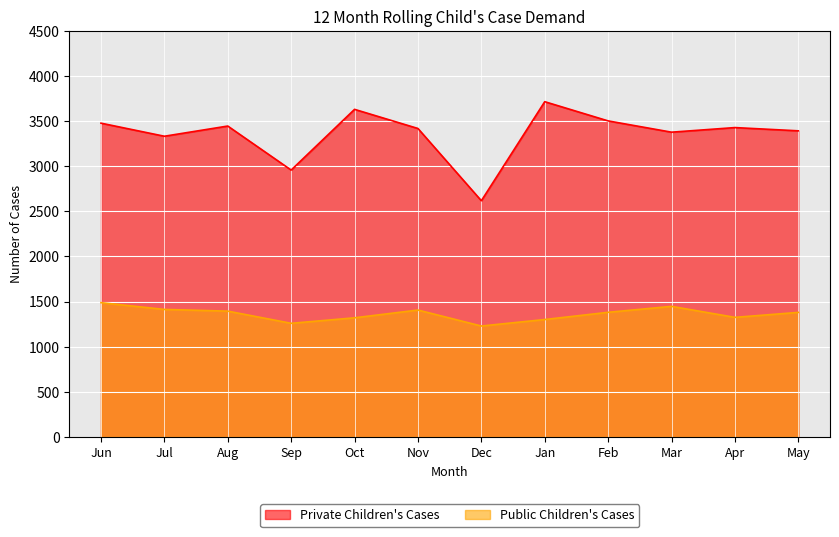

True or false: Public Children's Cases and Private Children's Cases intersect in this chart.

False